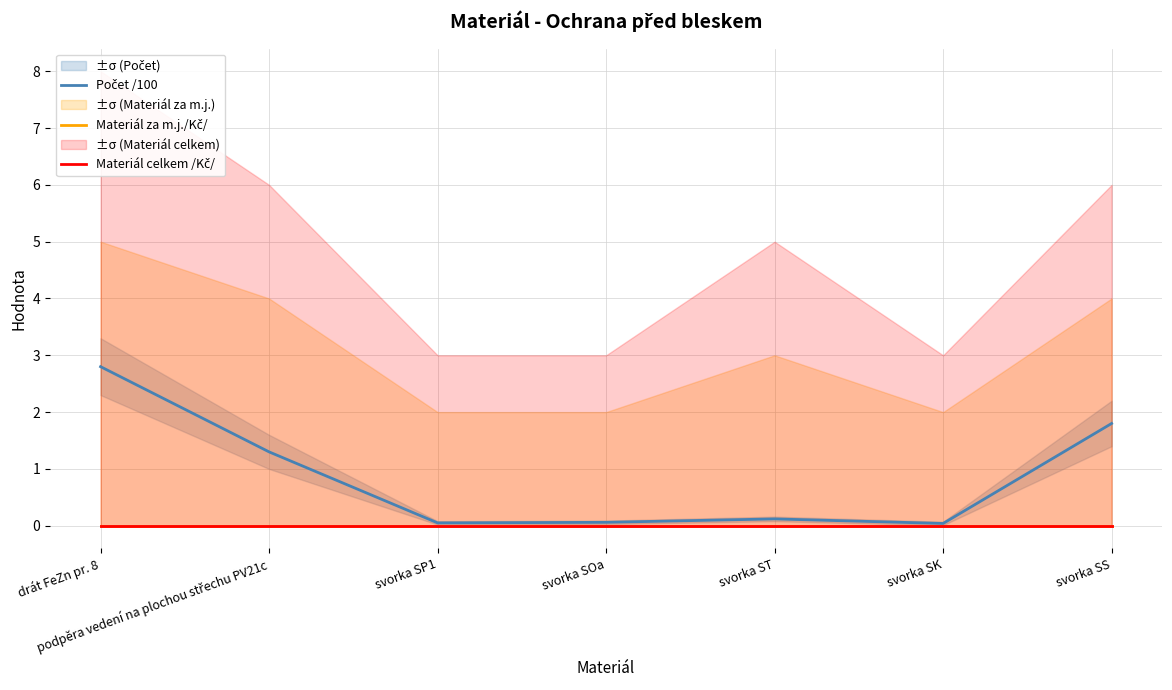

The value of Materiál celkem /Kč/ at svorka SK is 0.0. True or false?

True